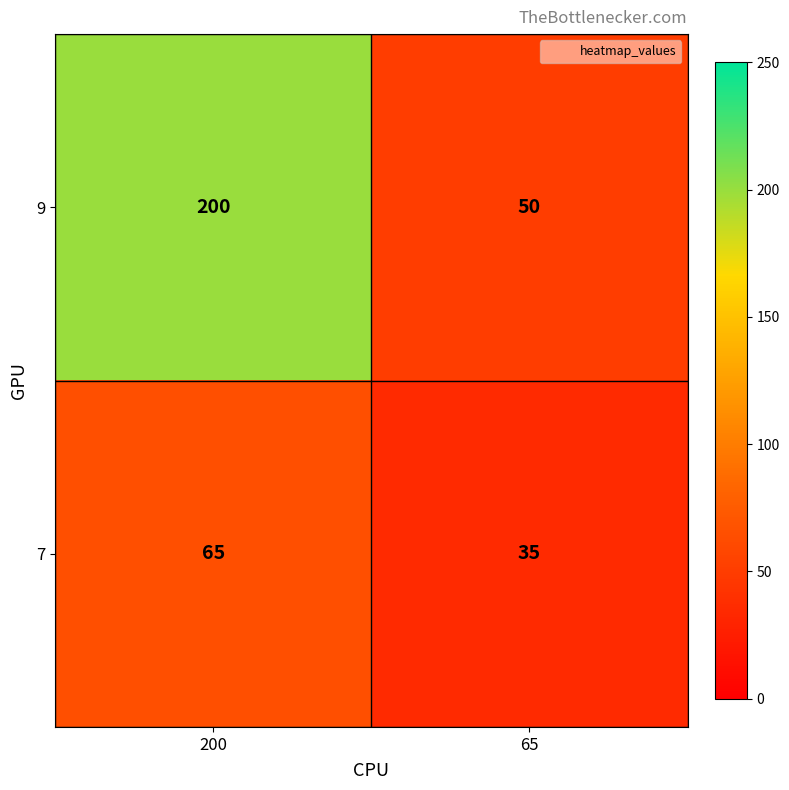

What is the difference between the maximum and minimum values in the 7 series?

30